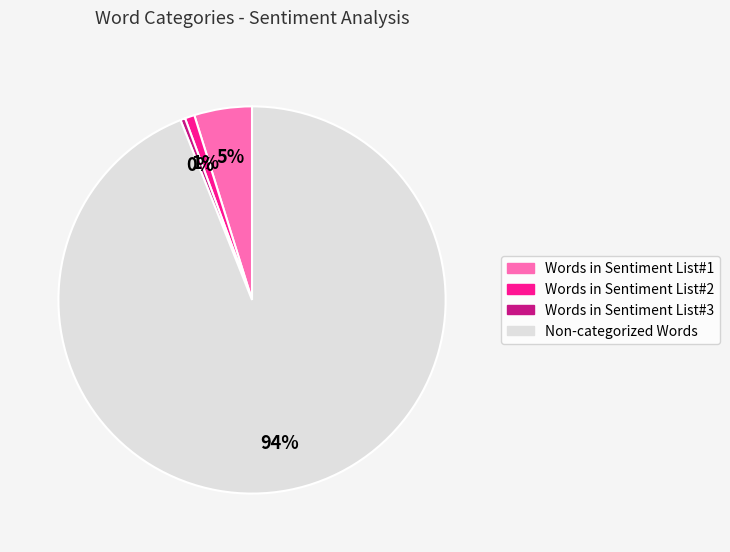

Which slice is the largest?

Non-categorized Words